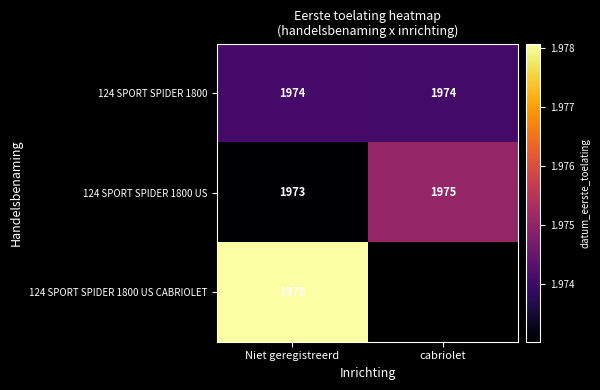

What is the average value of the 124 SPORT SPIDER 1800 US series?

1974